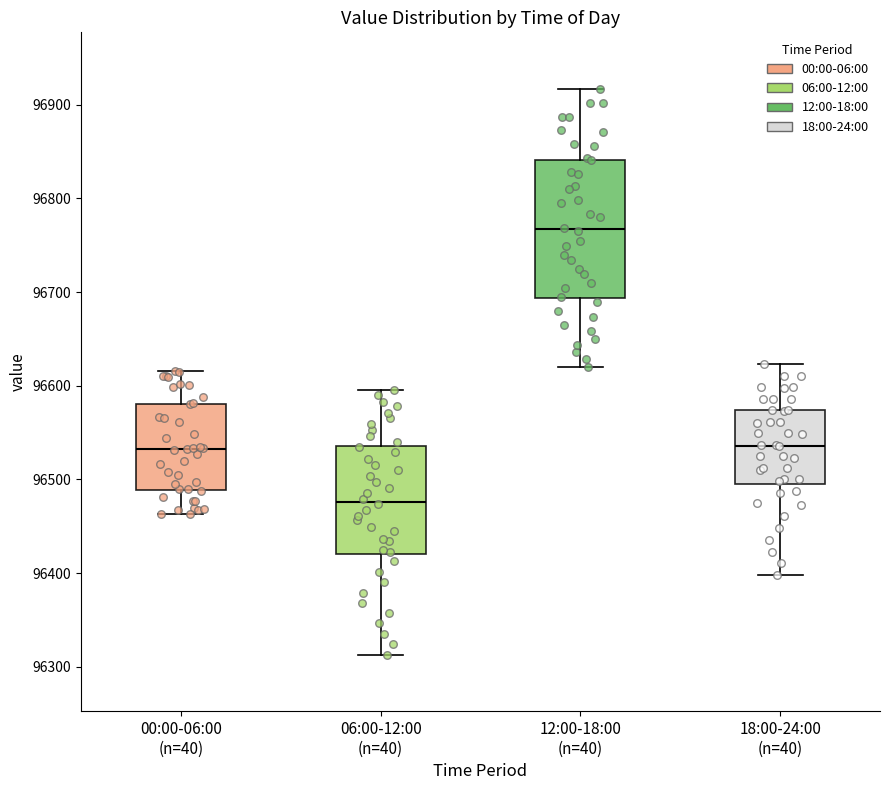

Which box's median line is the highest?

12:00-18:00 (n=40)